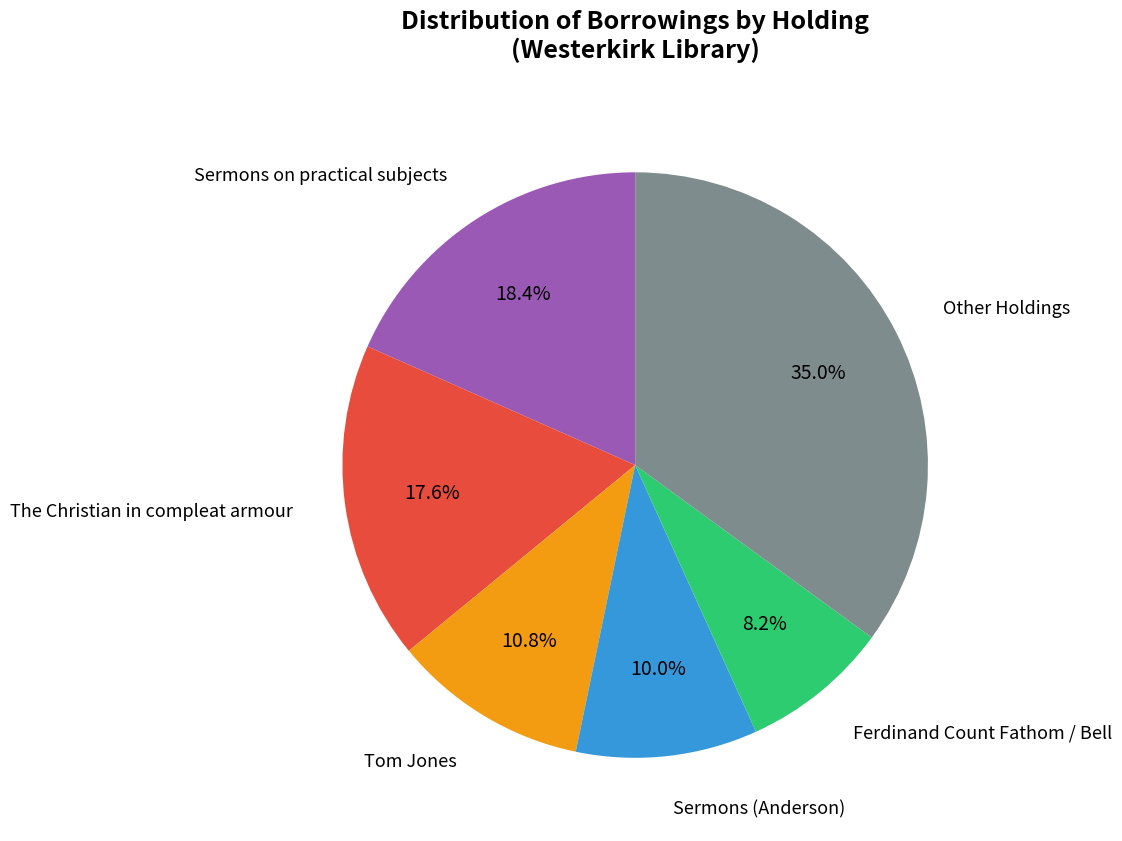

Does any single category account for the majority?

No